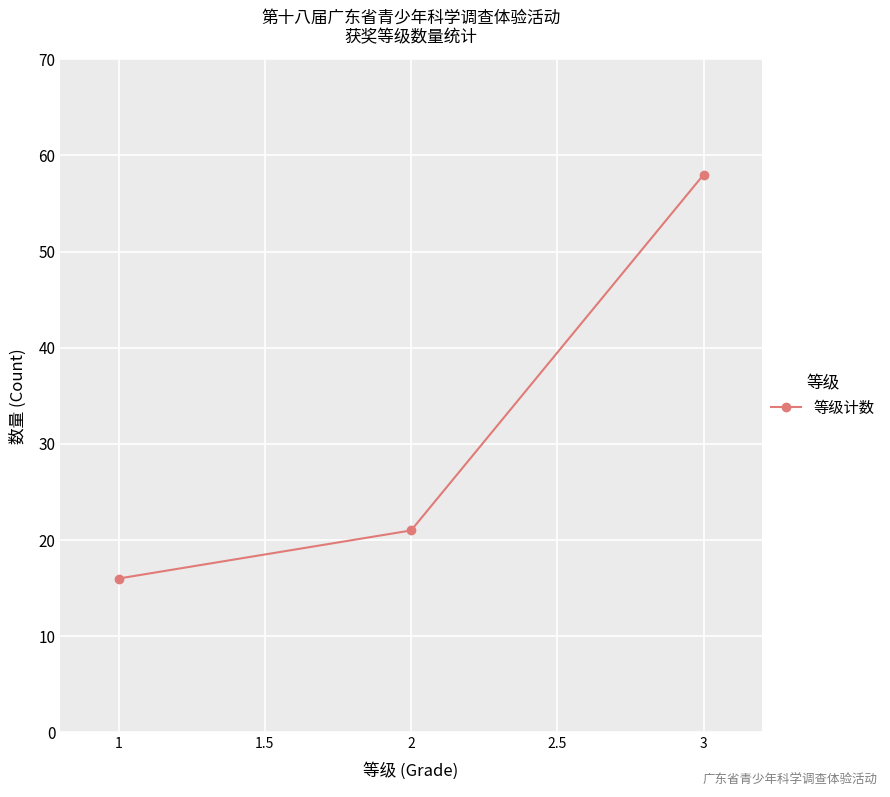

What is the greatest value displayed?

58